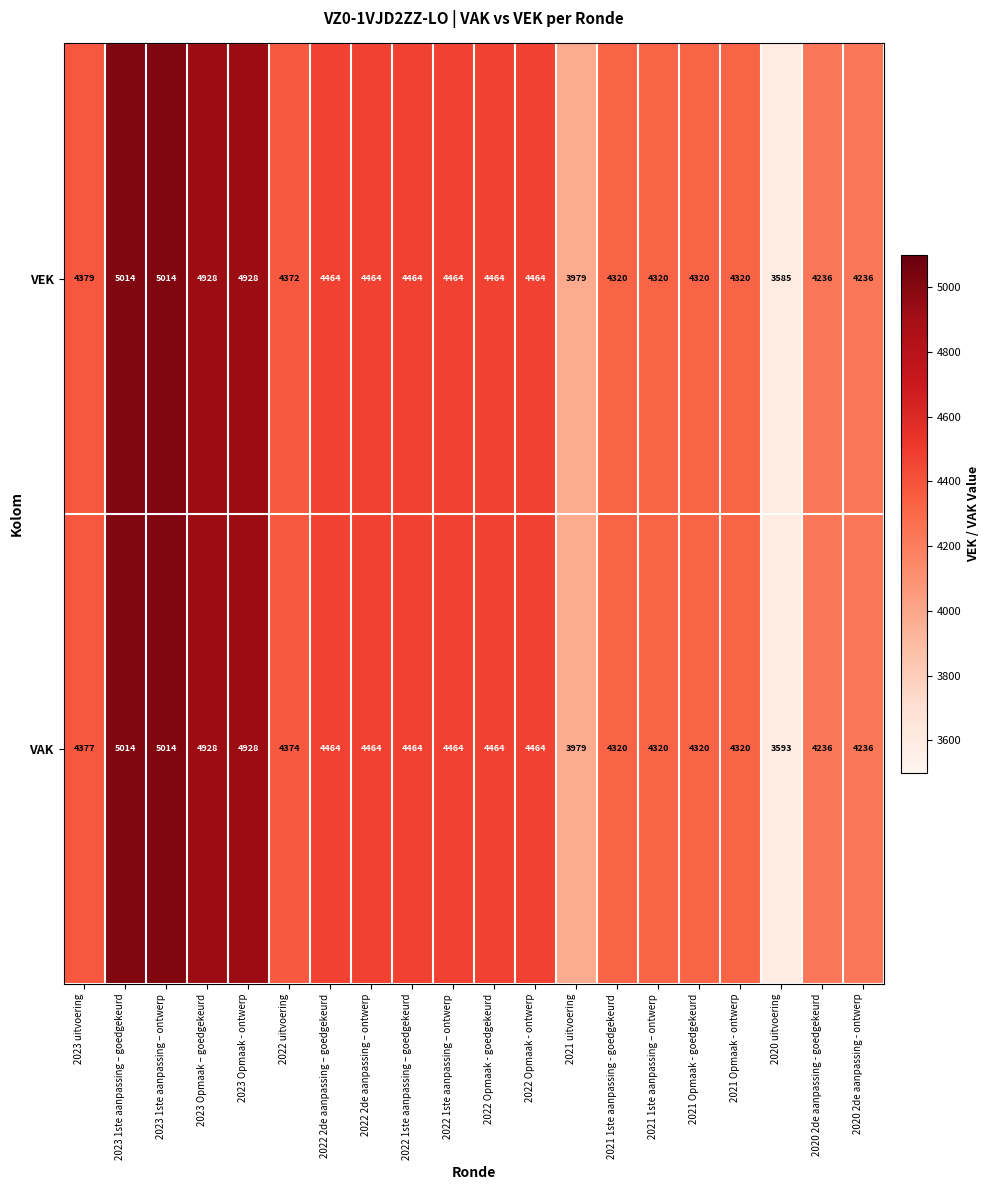

List the series in order of their overall mean, lowest first.

VEK, VAK